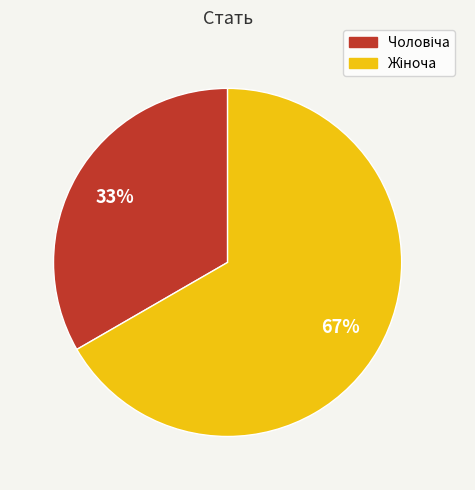

Does any single category account for the majority?

Yes